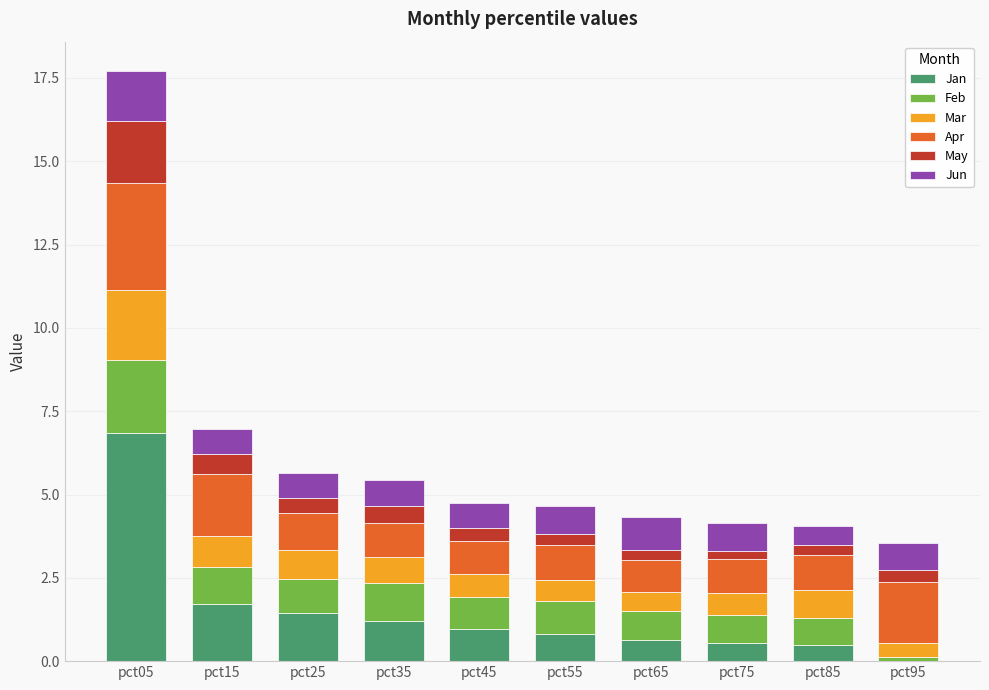

At which category is the sum across all series the highest?

pct05